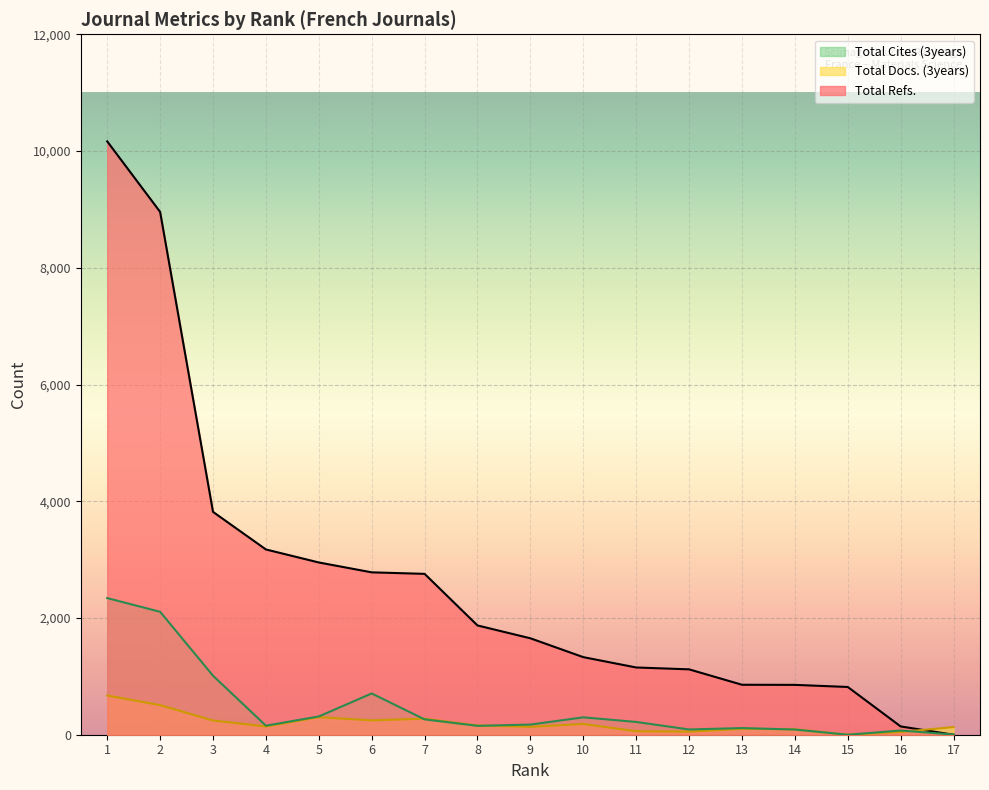

Reading right to left, transcribe all the data shown in this chart.

Total Docs. (3years): 131	47	0	93	101	53	60	184	135	159	275	246	301	141	244	507	672
Total Refs.: 0	142	818	854	856	1120	1152	1329	1652	1872	2756	2782	2951	3174	3818	8957	10165
Total Cites (3years): 3	72	0	89	114	90	219	298	174	152	263	707	313	155	1011	2106	2341